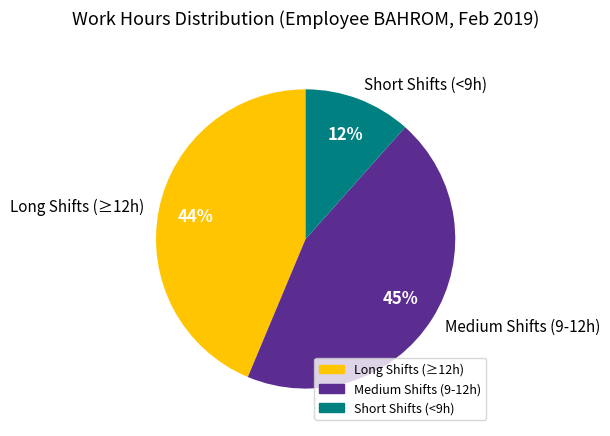

How many segments does this pie chart have?

3